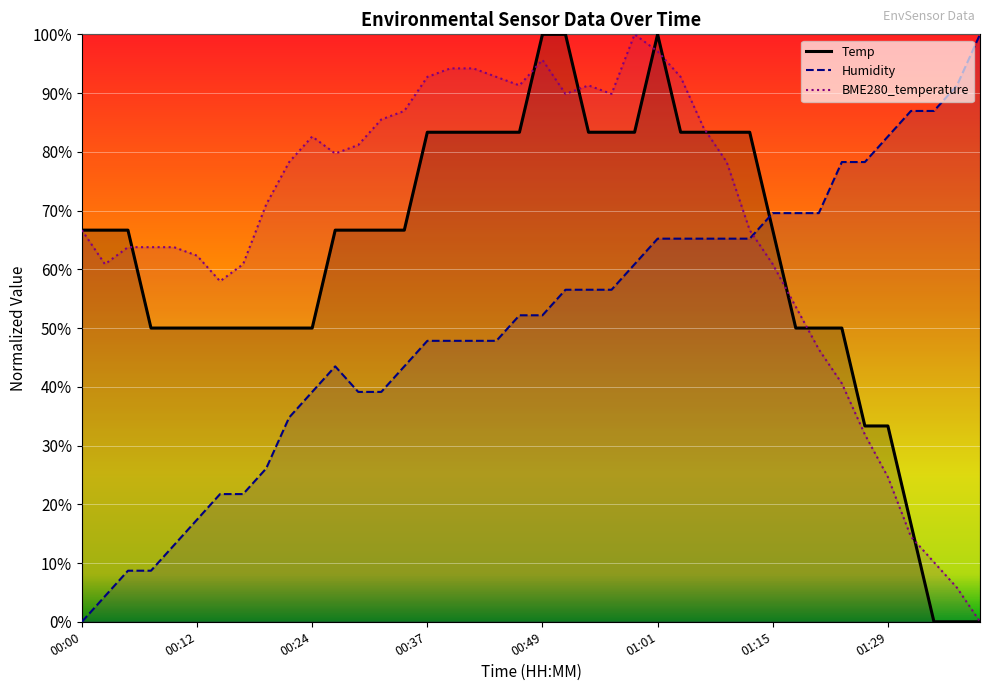

True or false: Temp has more than 0 interior local peaks.

True